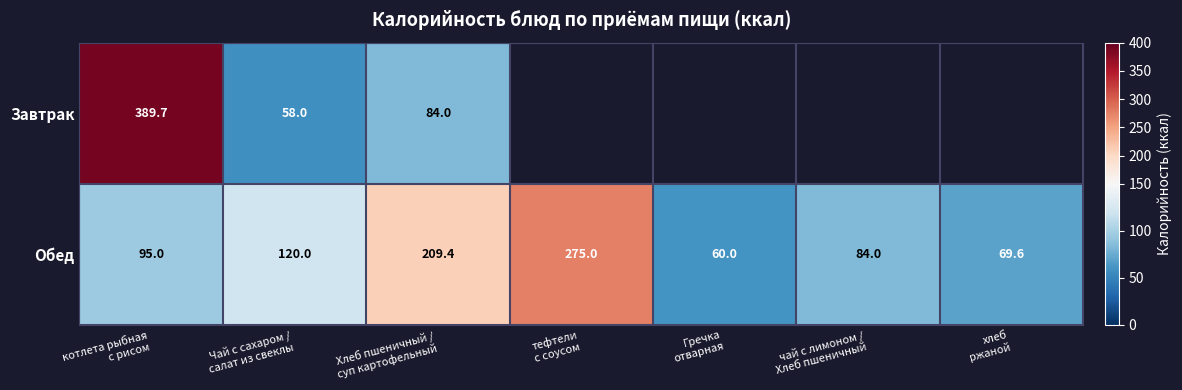

What is the sum of all Обед values?

913.0